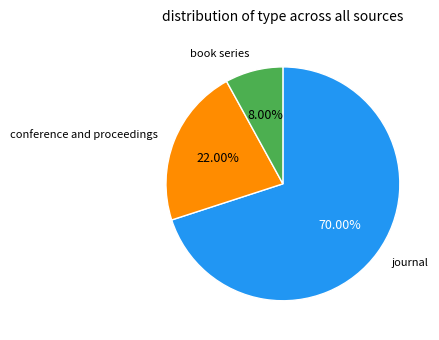

Is there any slice that represents more than half of the pie?

Yes